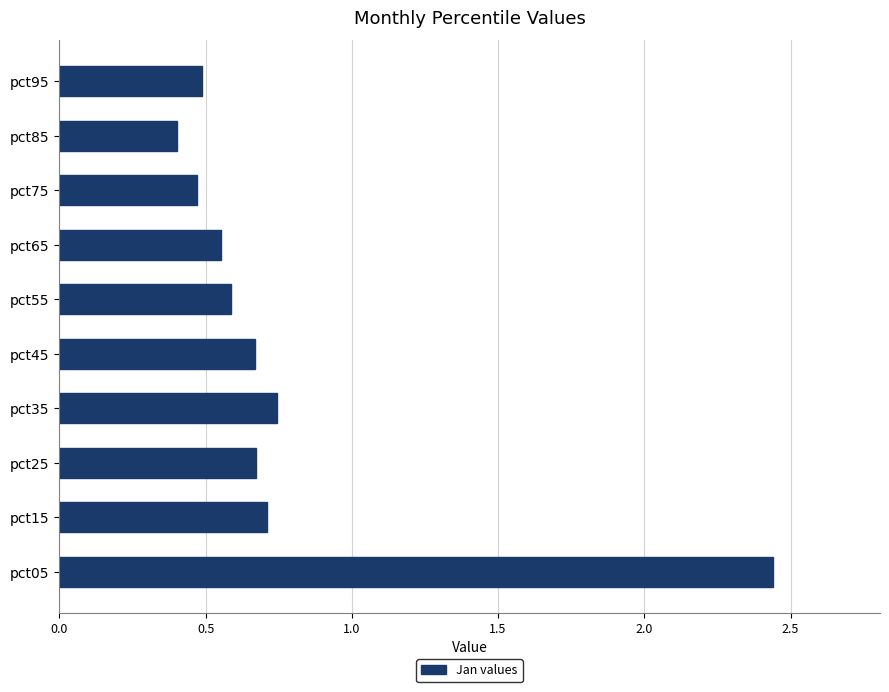

Count the values in the range 0 to 1.

9